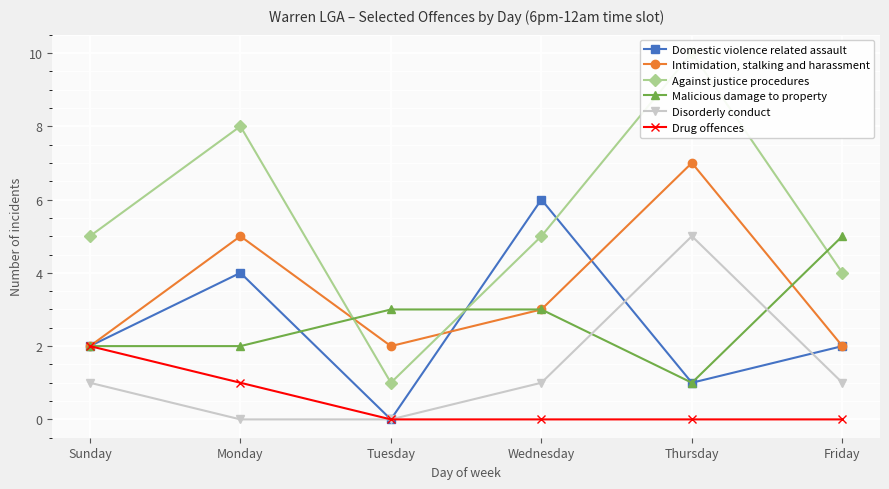

The value of Intimidation, stalking and harassment at Thursday is 9. True or false?

False